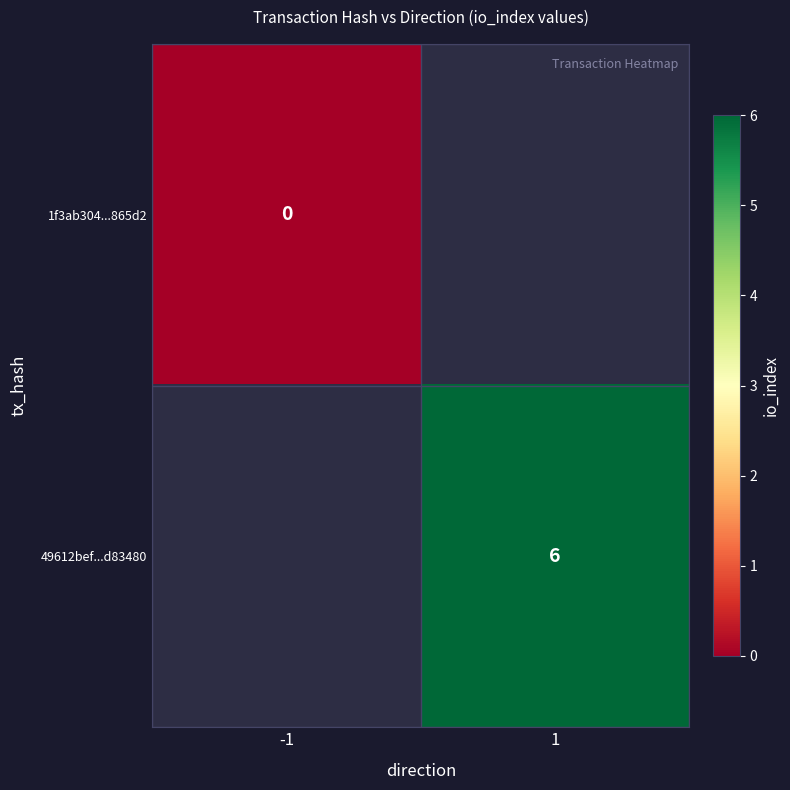

The value of 49612bef...d83480 at 1 is 6. True or false?

True